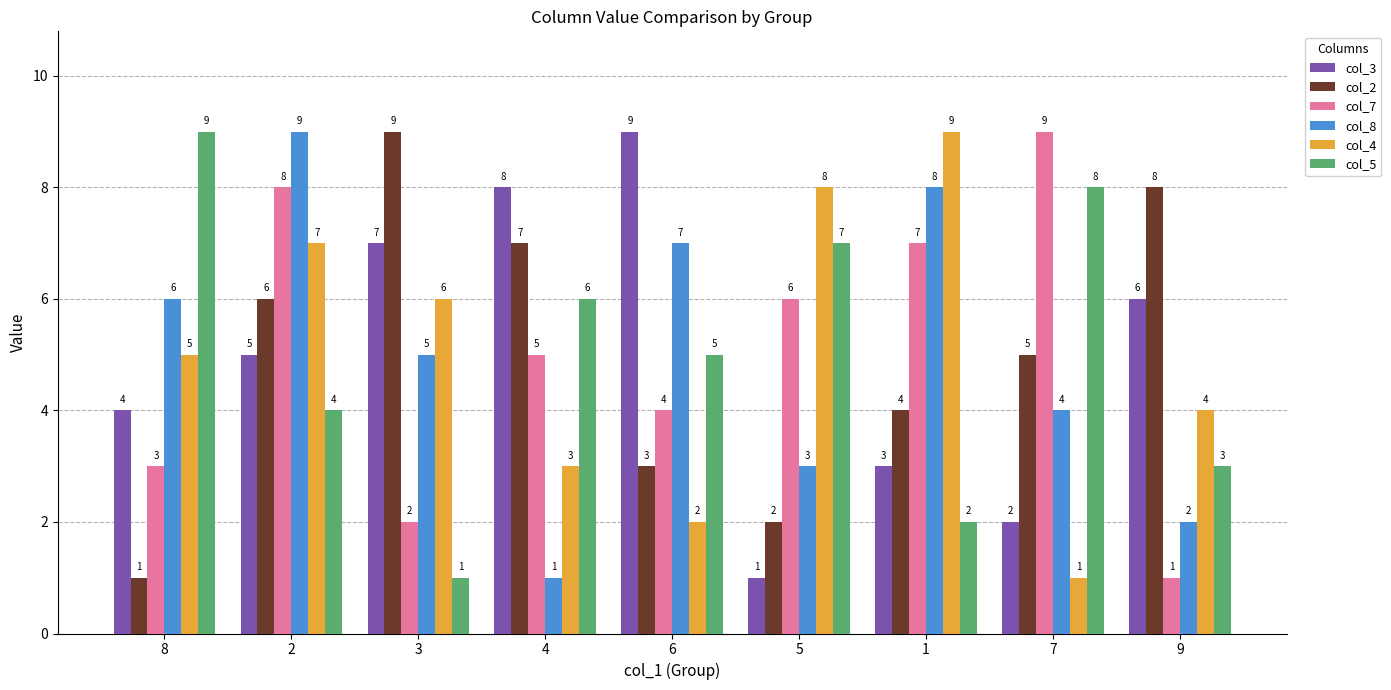

What are all the series names shown in the legend?

col_3, col_2, col_7, col_8, col_4, col_5